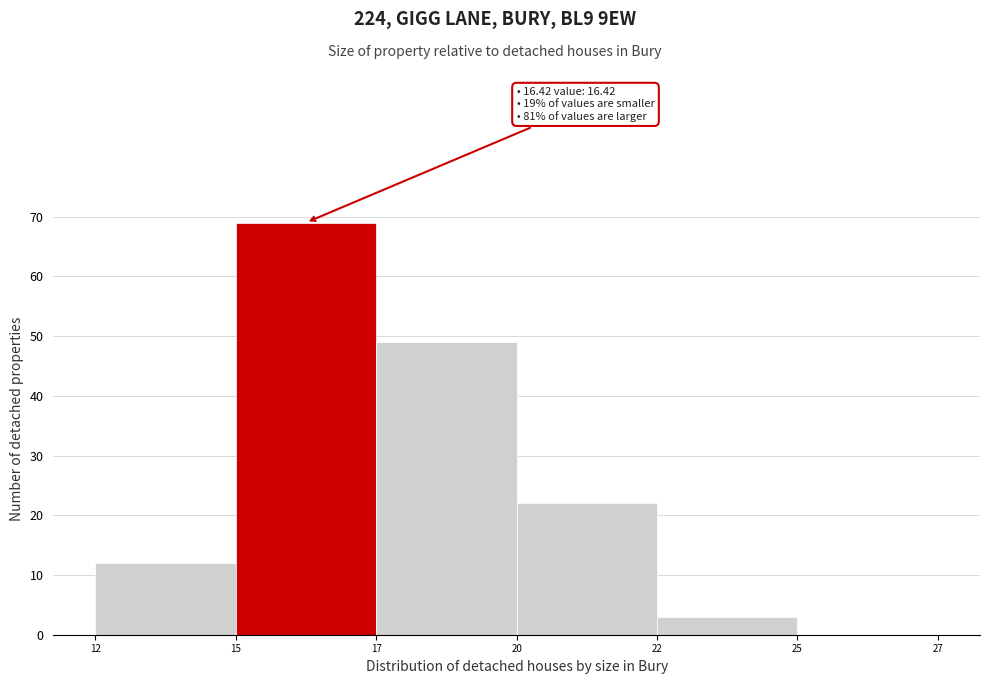

Which has a higher value, 25 or 15?

15